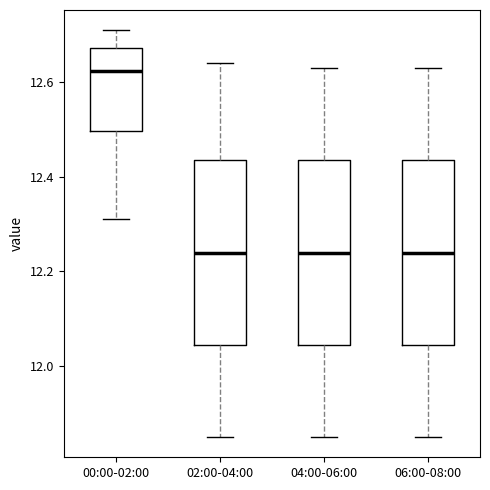

Reading left to right, transcribe this box plot: for each box, give where its median line is, the range the box spans, and where its two whiskers end, as read against the y-axis. The values are not printed on the chart, so give them approximately, as read against the axis.

00:00-02:00: median 12.62, box 12.50 to 12.68, whiskers 12.32 to 12.72
02:00-04:00: median 12.24, box 12.04 to 12.44, whiskers 11.86 to 12.64
04:00-06:00: median 12.24, box 12.04 to 12.44, whiskers 11.86 to 12.64
06:00-08:00: median 12.24, box 12.04 to 12.44, whiskers 11.86 to 12.64